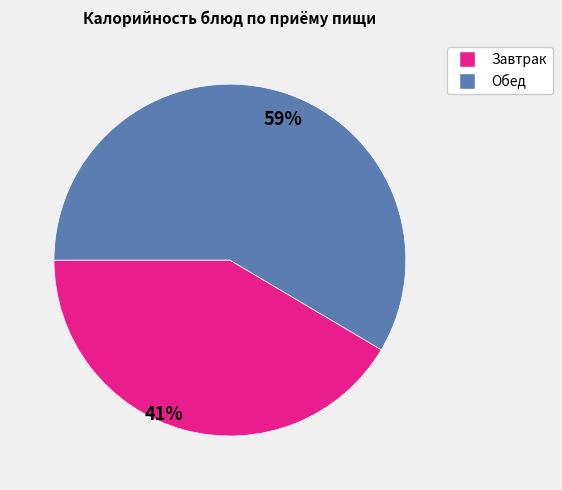

How many slices are in this pie chart?

2